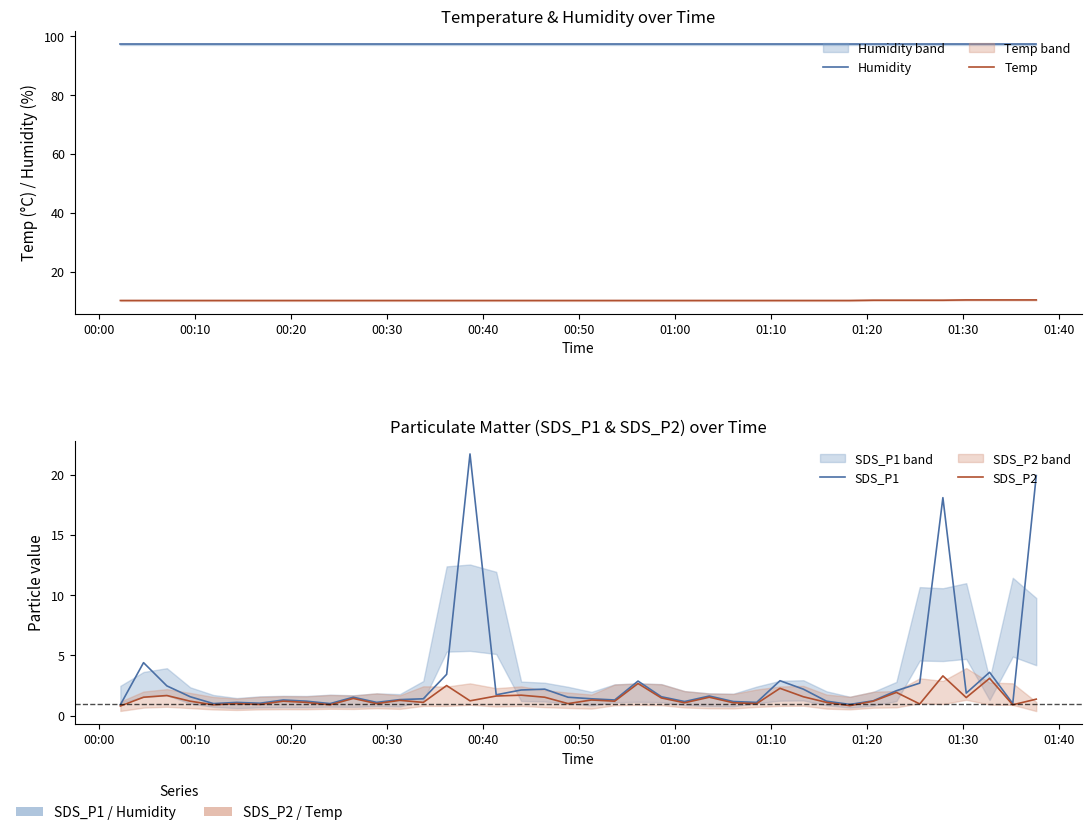

What is the maximum value shown in the chart?

97.3